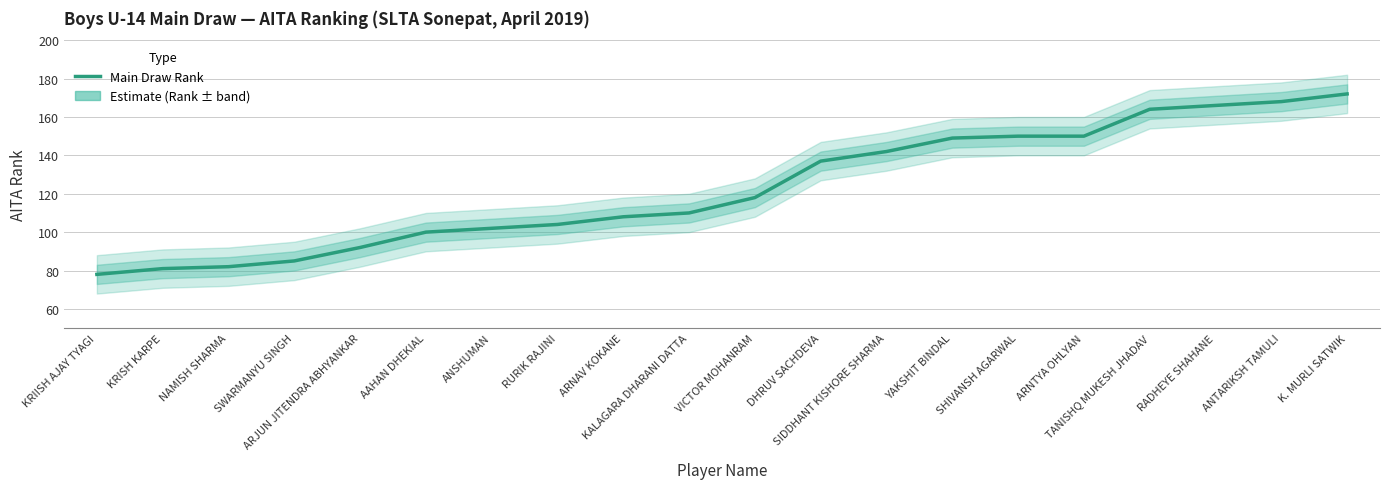

Is it true that the value at K. MURLI SATWIK is 111?

False